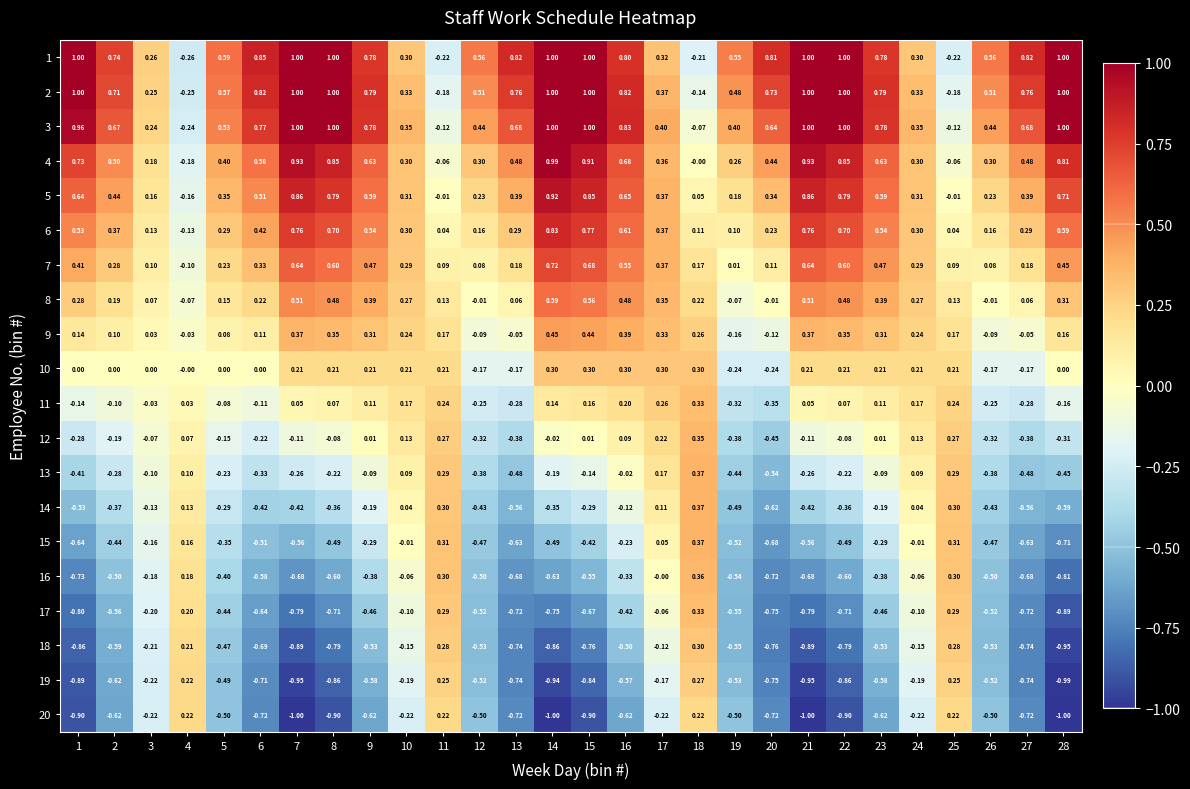

How many data points does each series have?

28